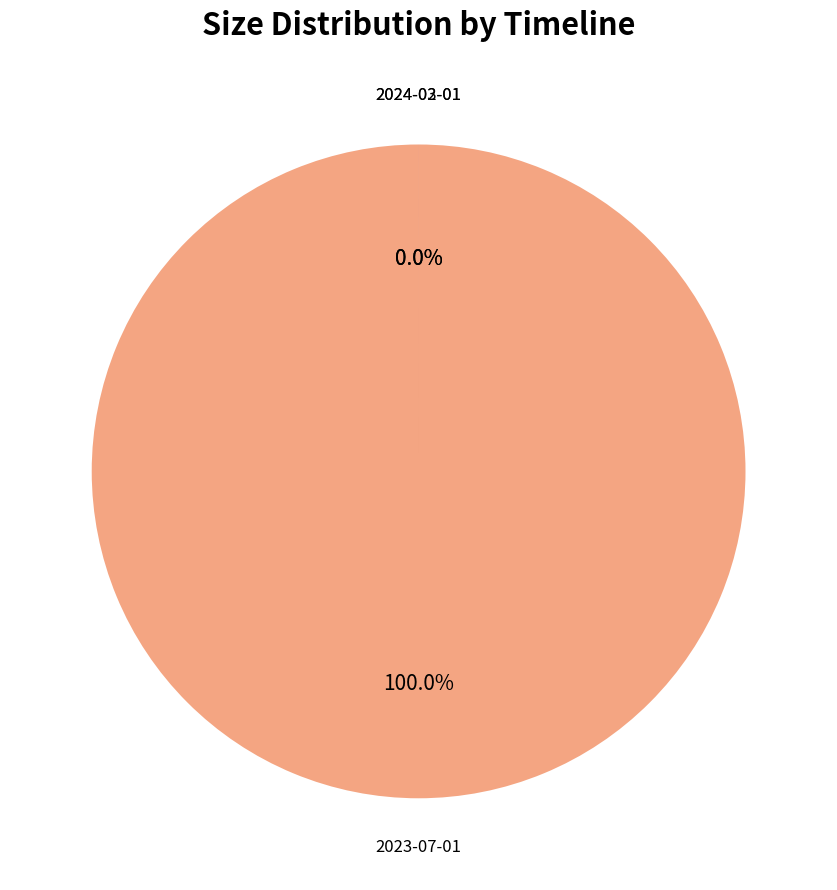

Does 2024-02-01 represent more than half of the total?

No